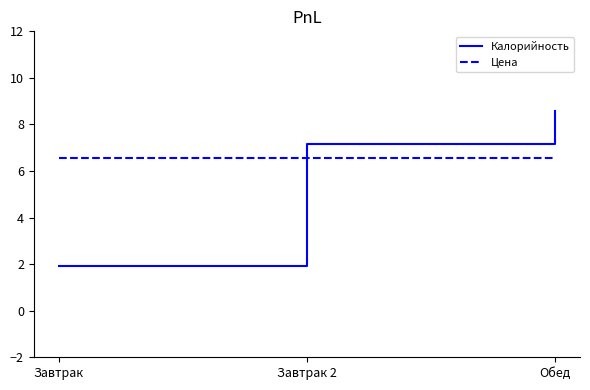

Which series has the largest total across all categories?

Цена